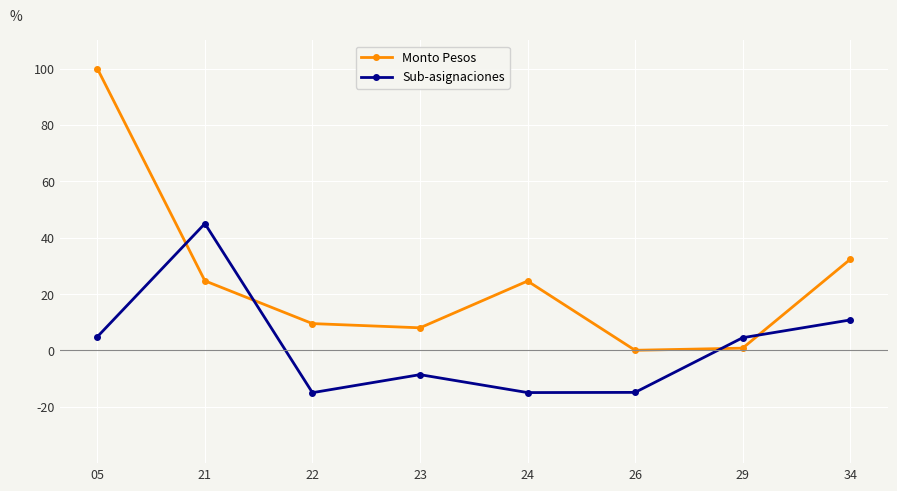

Between 24 and 34, which series saw the biggest shift?

Sub-asignaciones